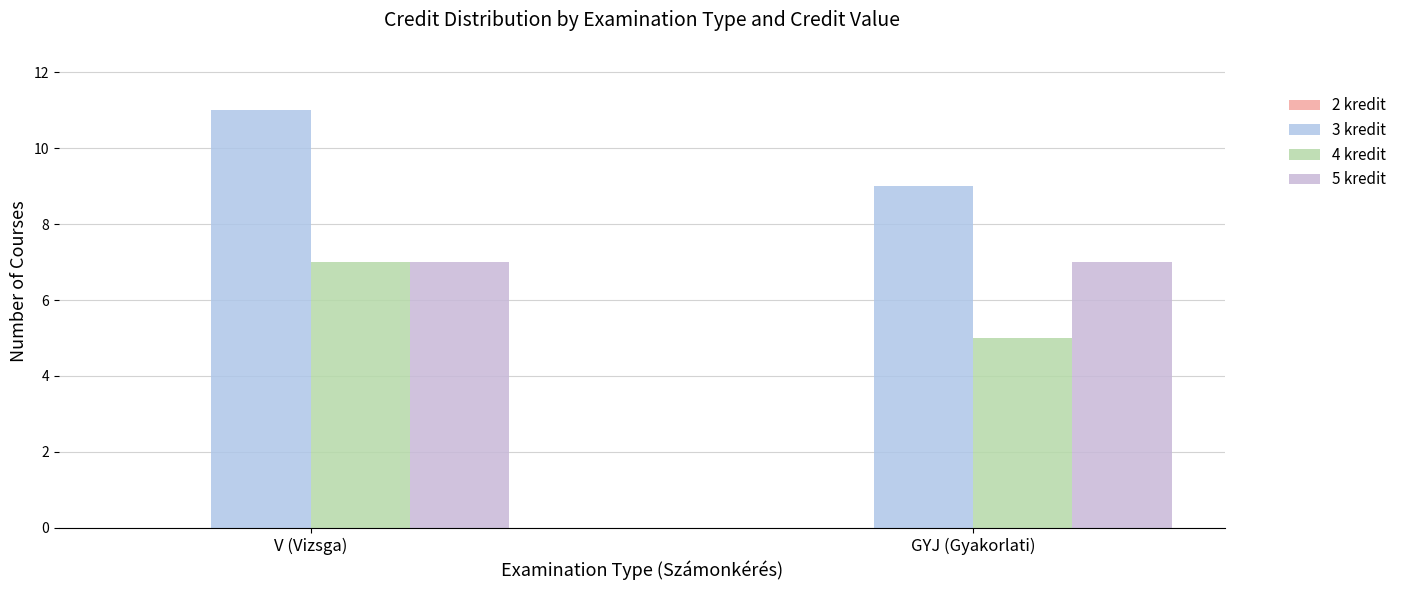

How many categories are shown in the chart?

2